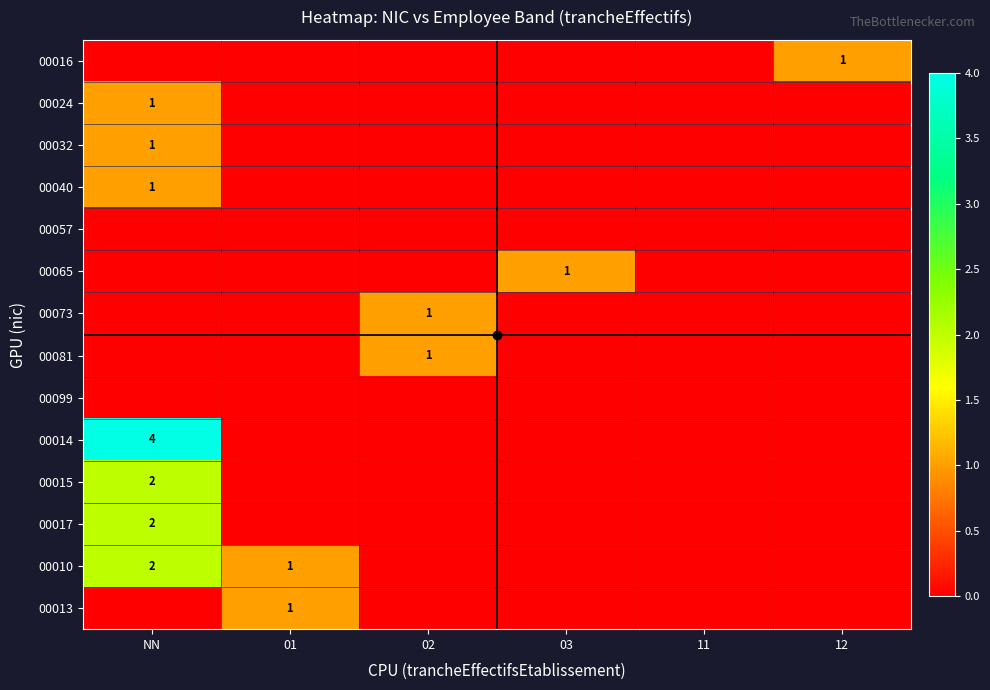

At which label is 00032 closest to 0?

01